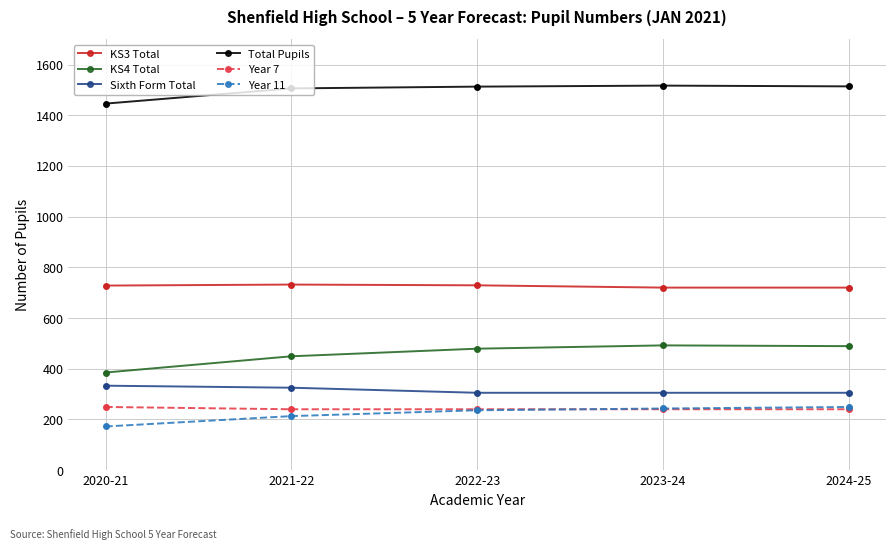

What position from the right is 2021-22?

4